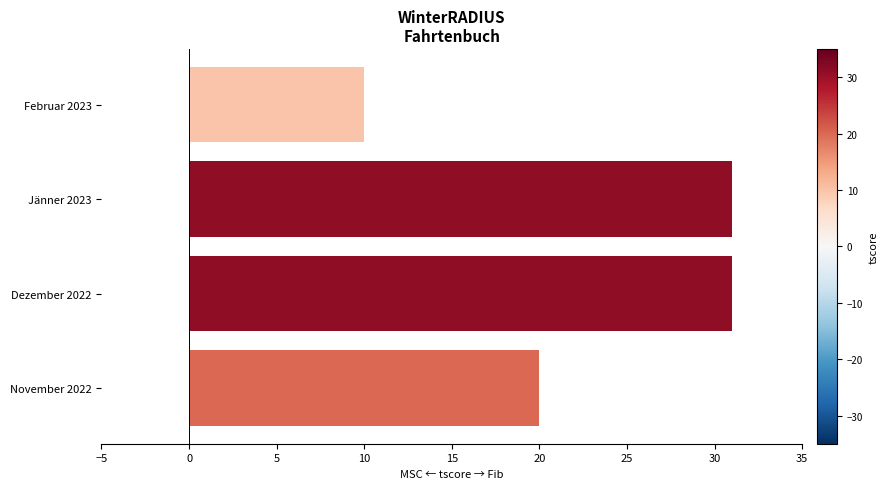

What is the difference between the maximum and minimum values?

21